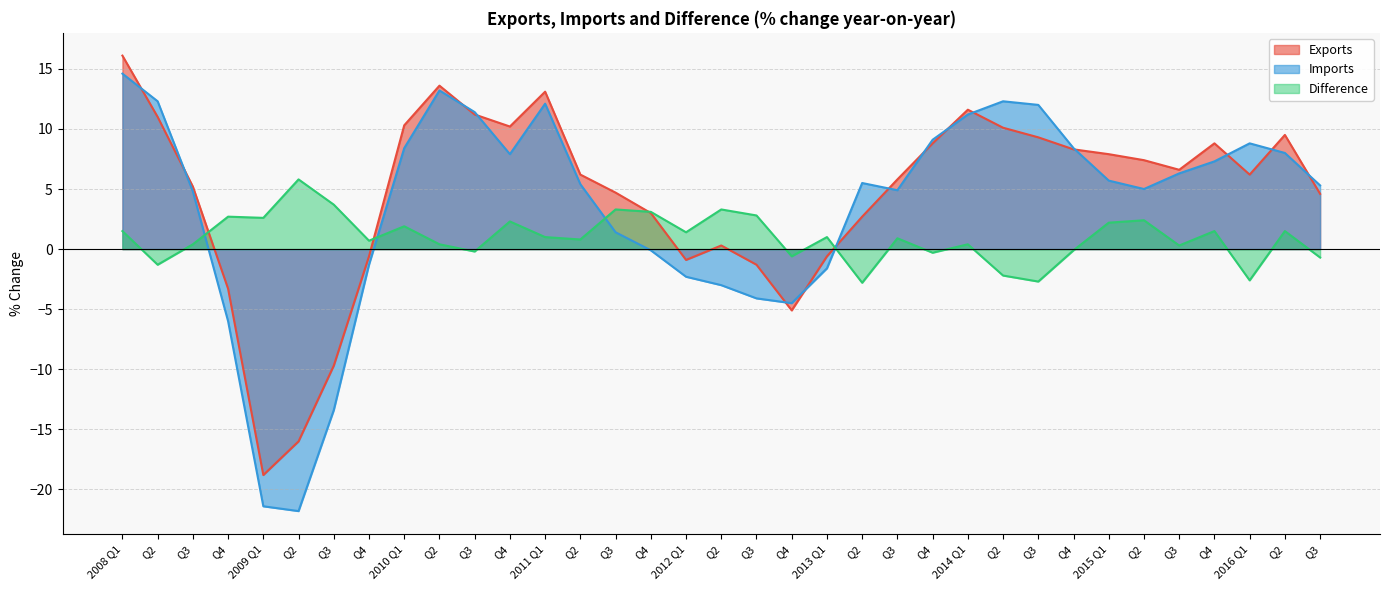

What is the label of the 12th point from the left?

Q4